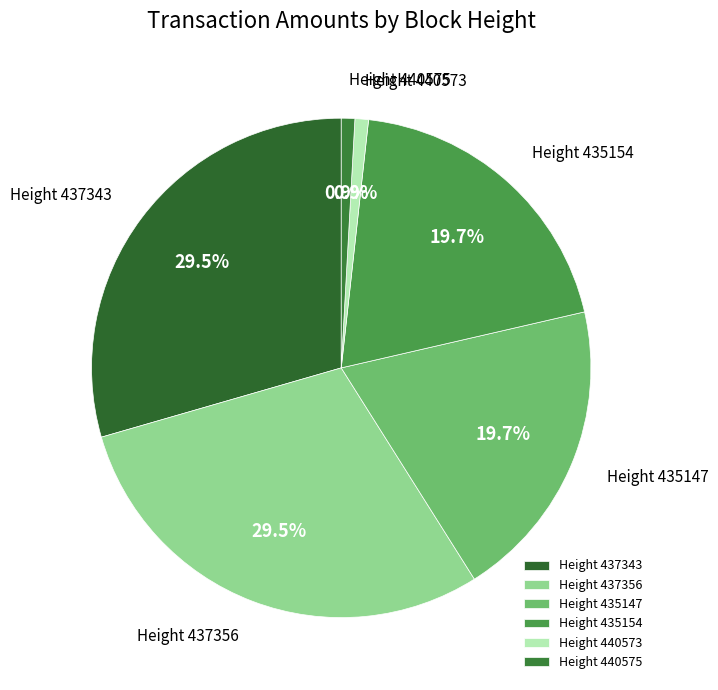

Does Height 435154 represent more than half of the total?

No